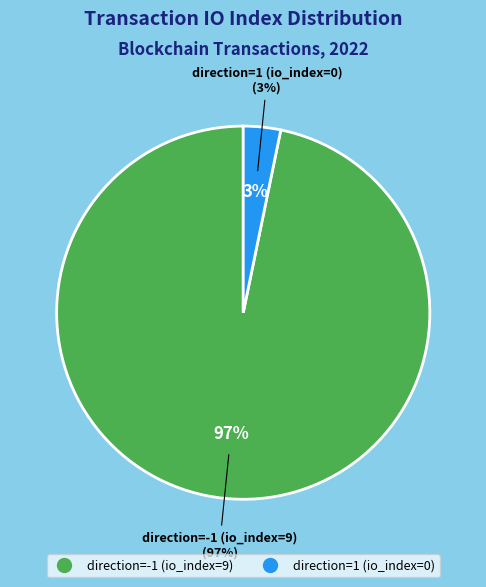

Is there any slice that represents more than half of the pie?

Yes